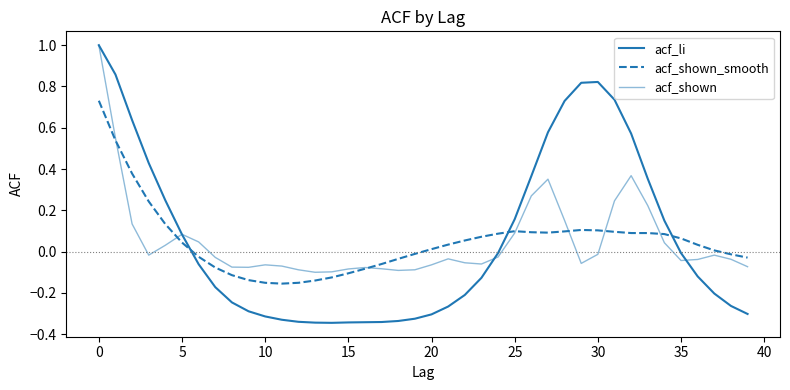

How many times do acf_shown and acf_li cross each other?

3